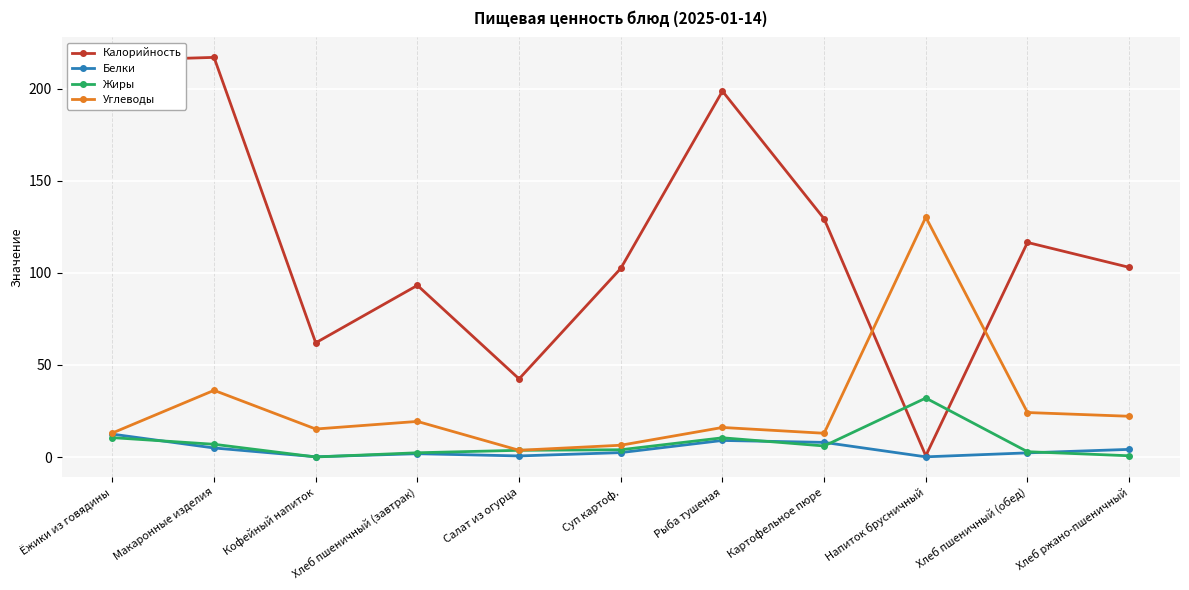

What is the greatest value displayed?

217.0